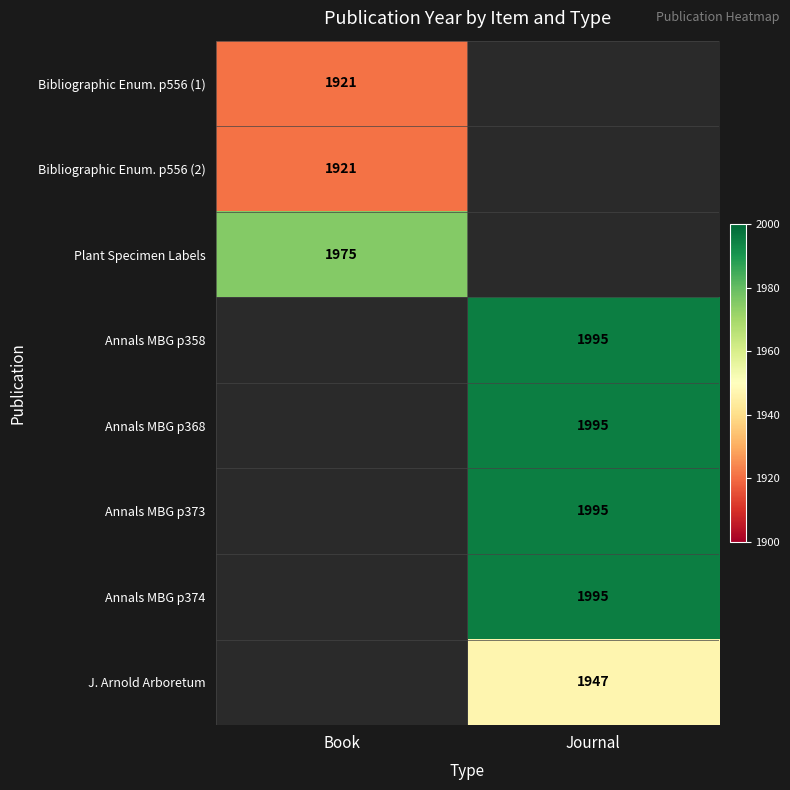

Is it true that Annals MBG p374 equals 1995 at Journal?

True